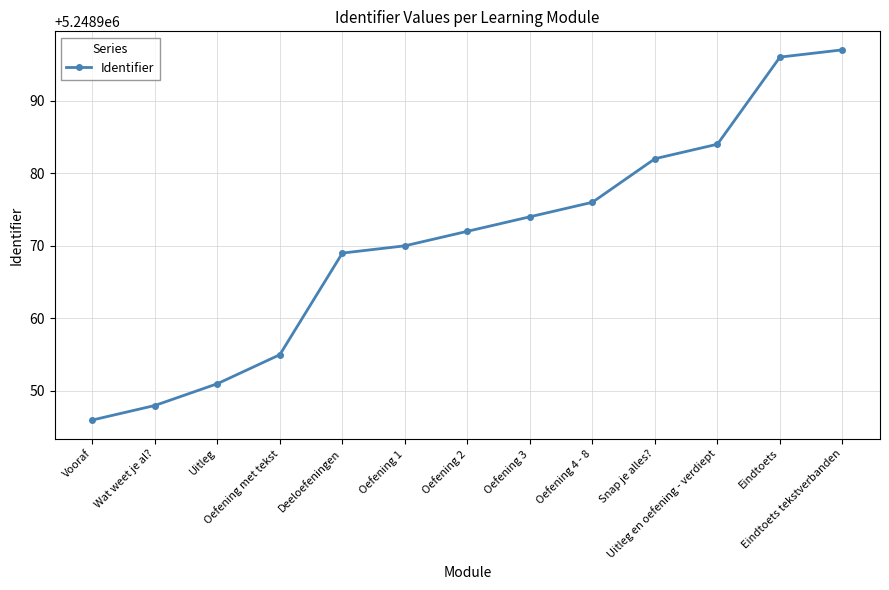

True or false: there are more than 2 points higher than both neighbors.

False